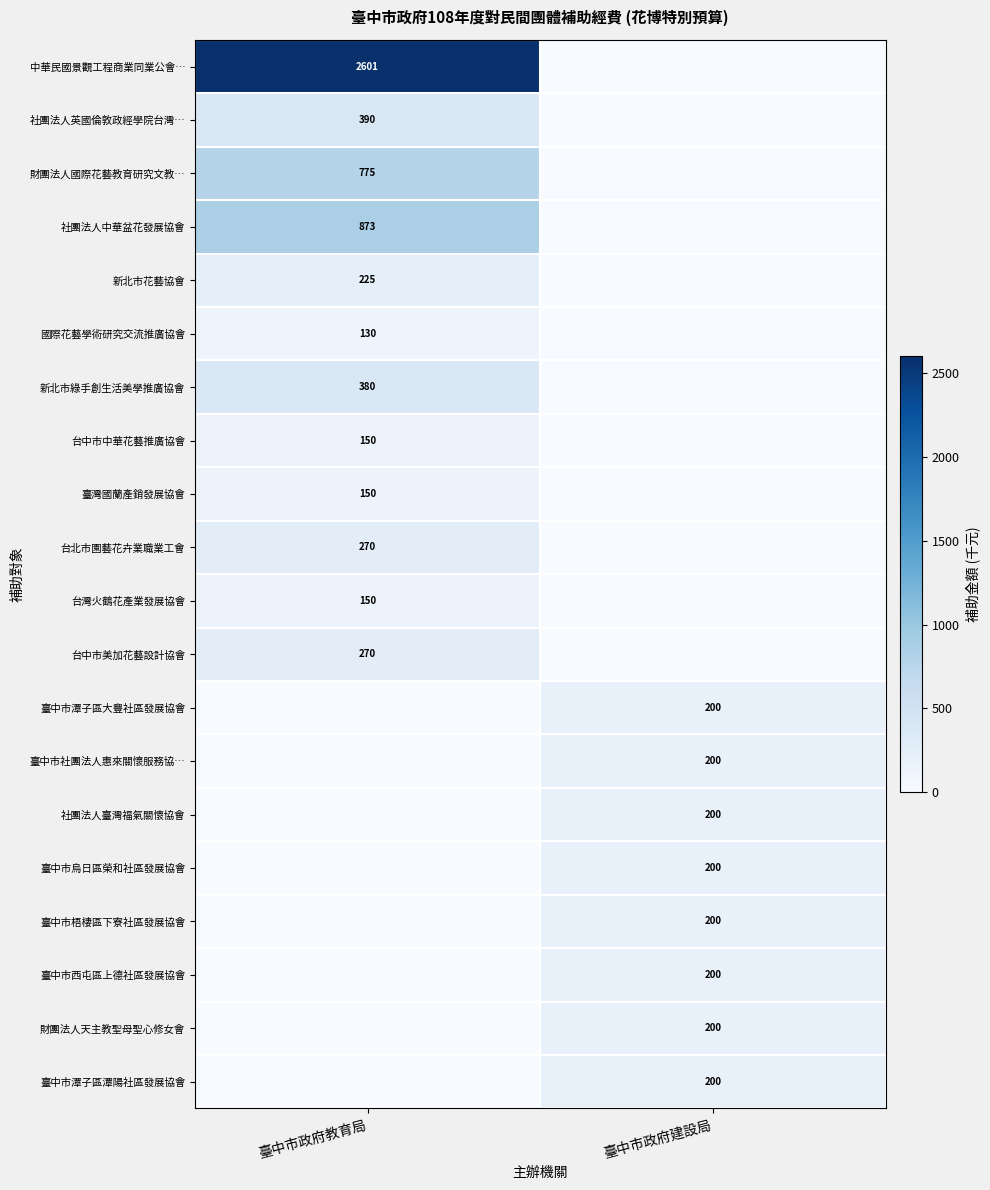

How many distinct data groups are displayed?

20